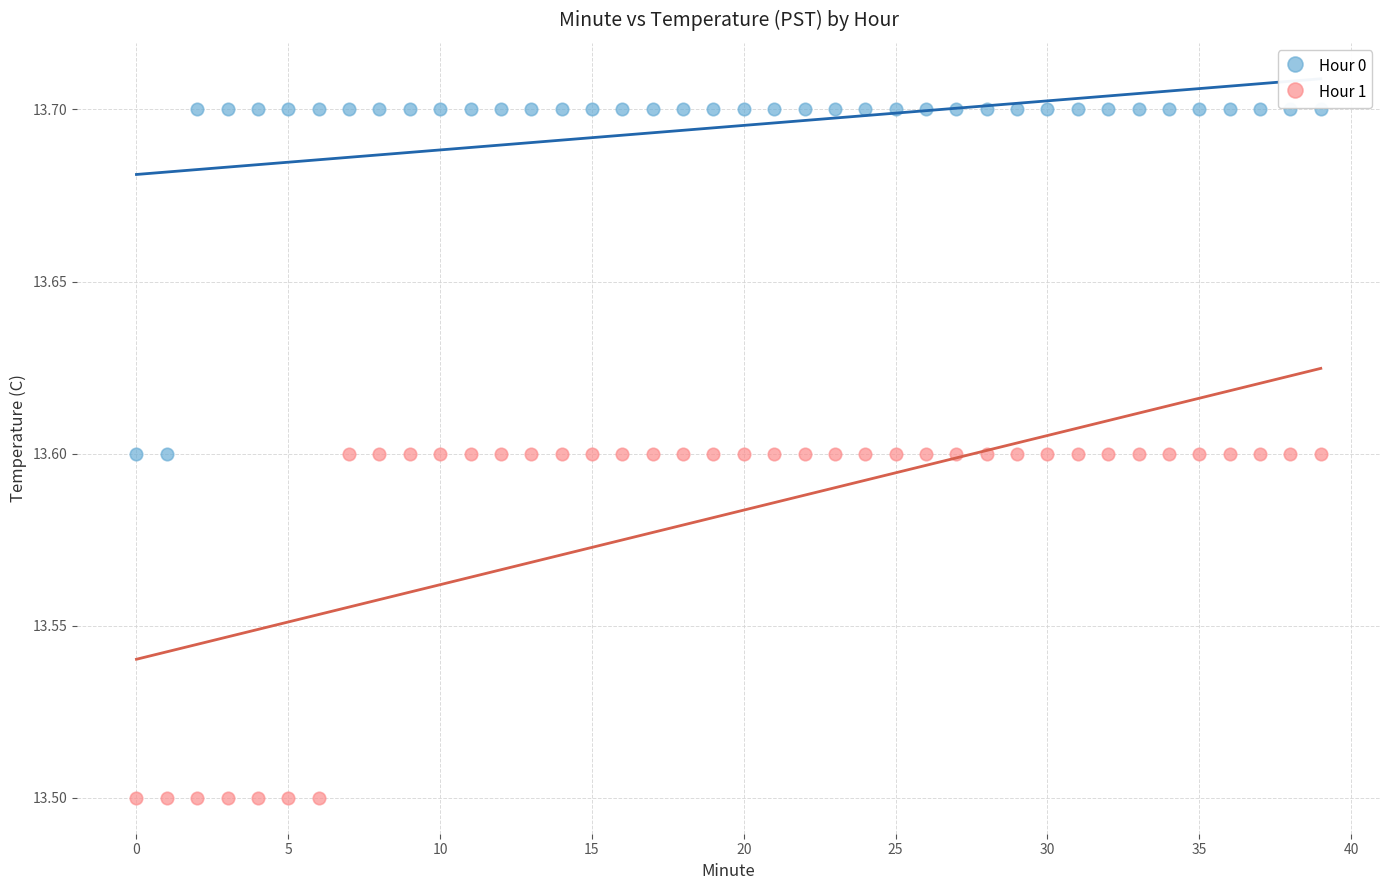

Which series contains the lowest Y value?

Hour 1